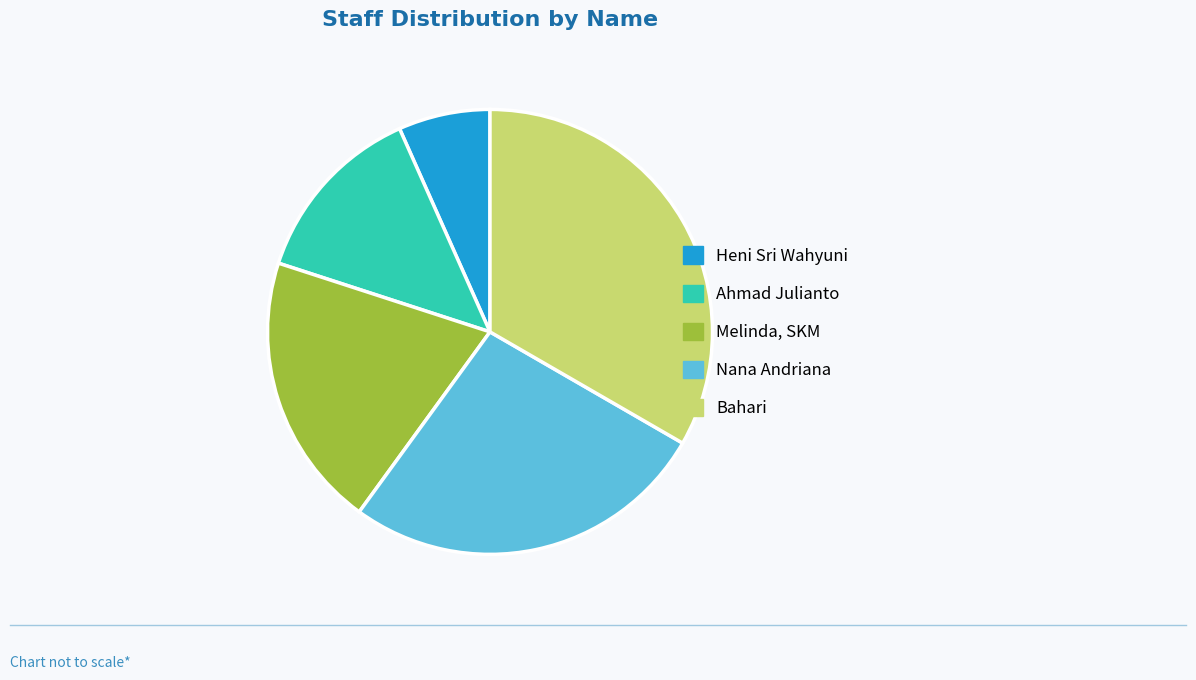

Count the number of slices in the pie.

5